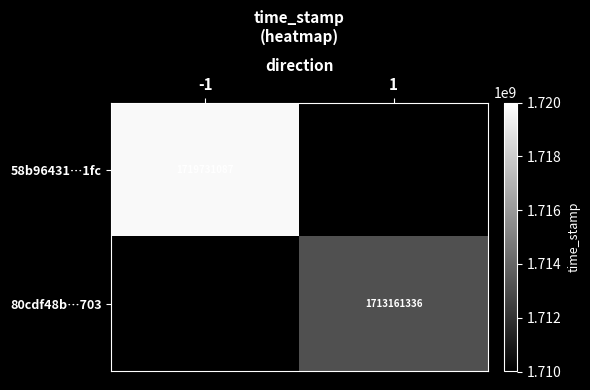

At how many categories does at least one series exceed 1713538592?

1